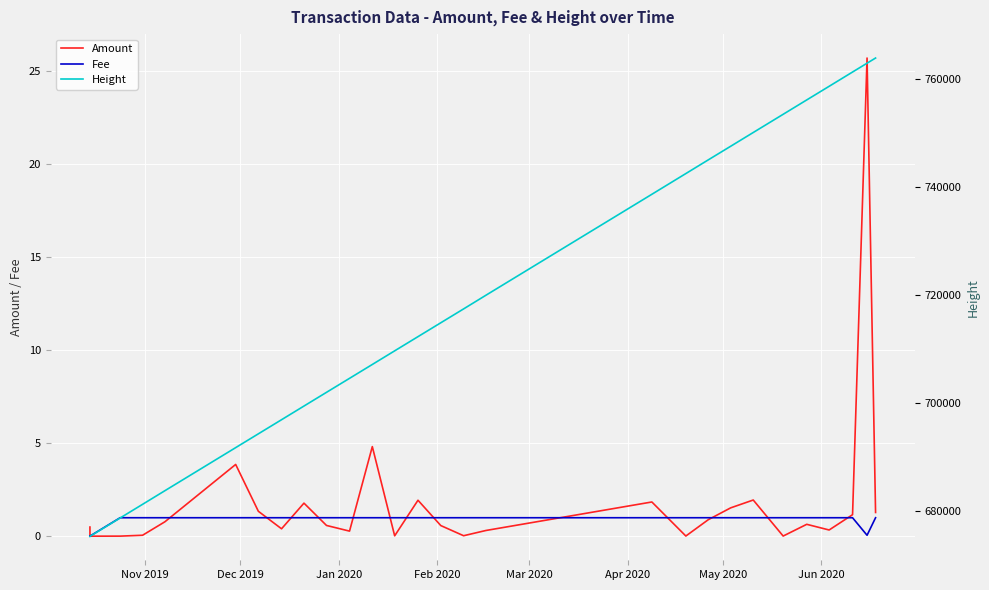

How many data points in Height are less than 712320?

15